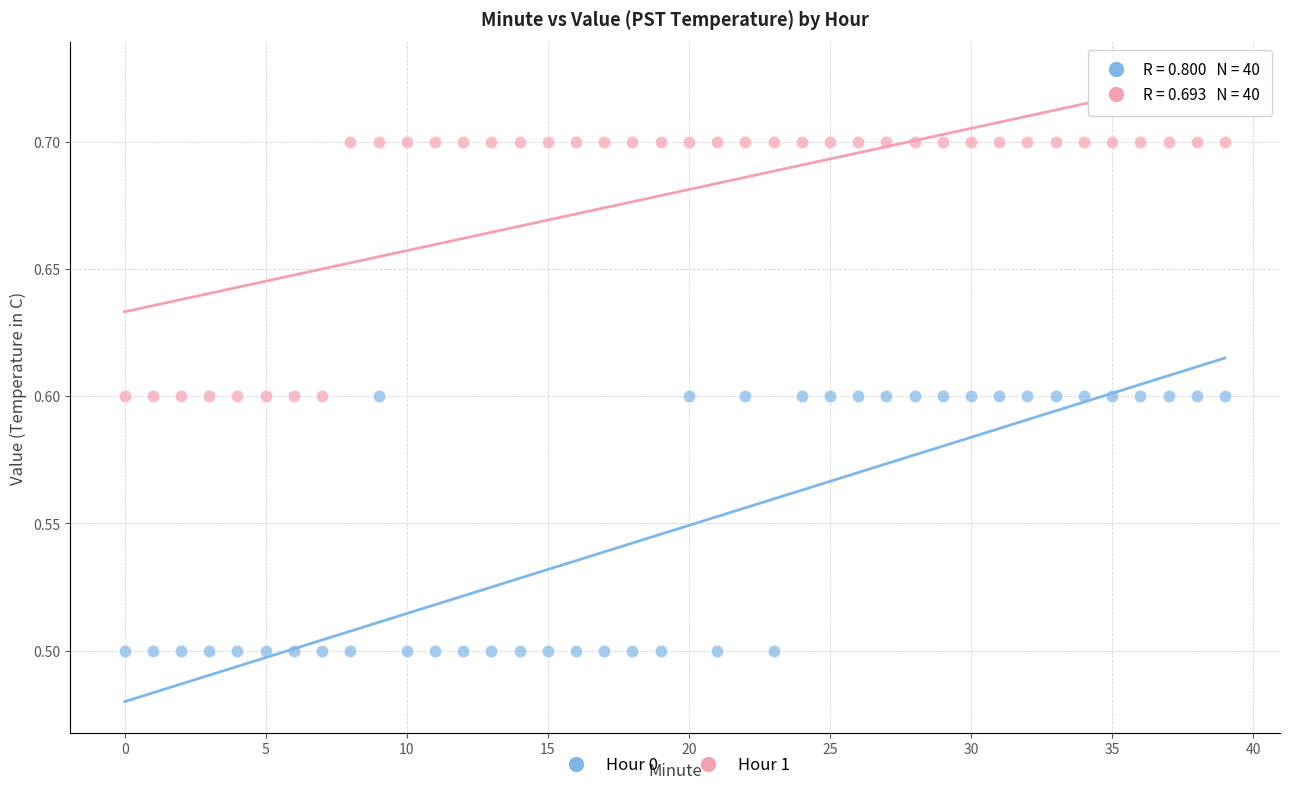

Which series contains the highest Y value?

Hour 1